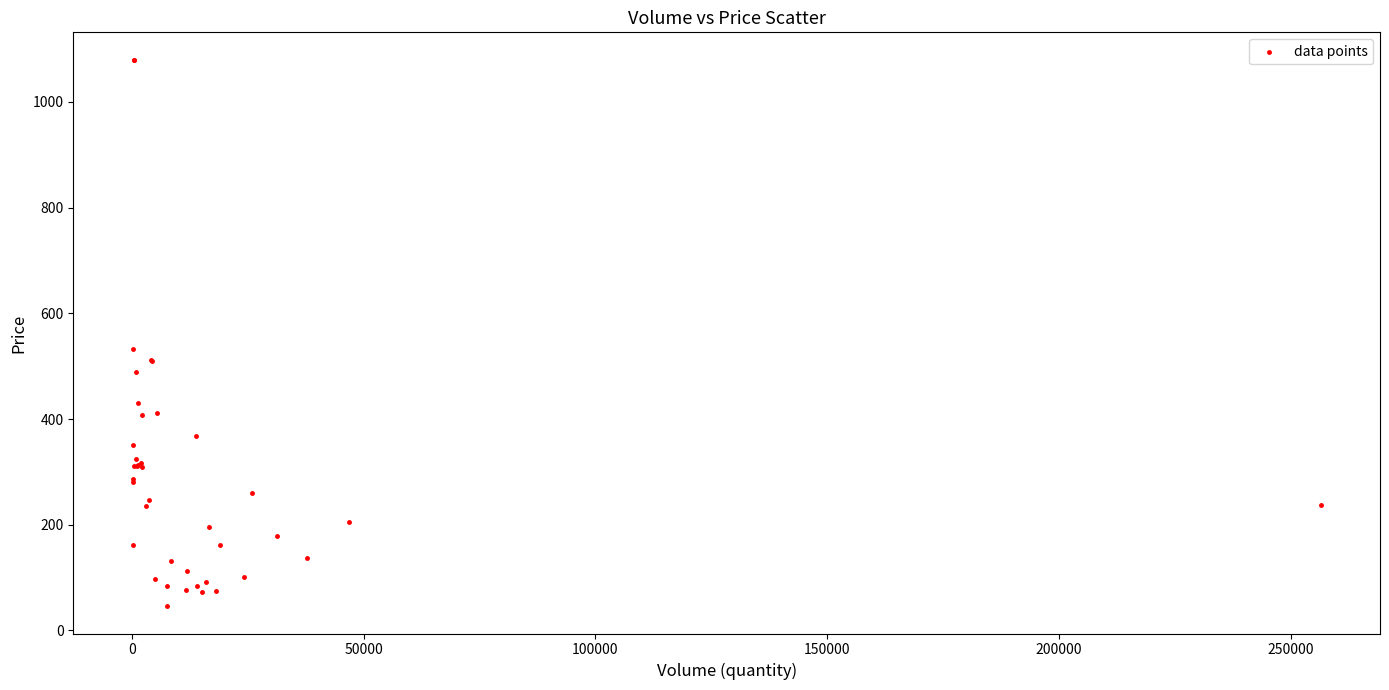

What Y value in the scatter plot is closest to 563?

533